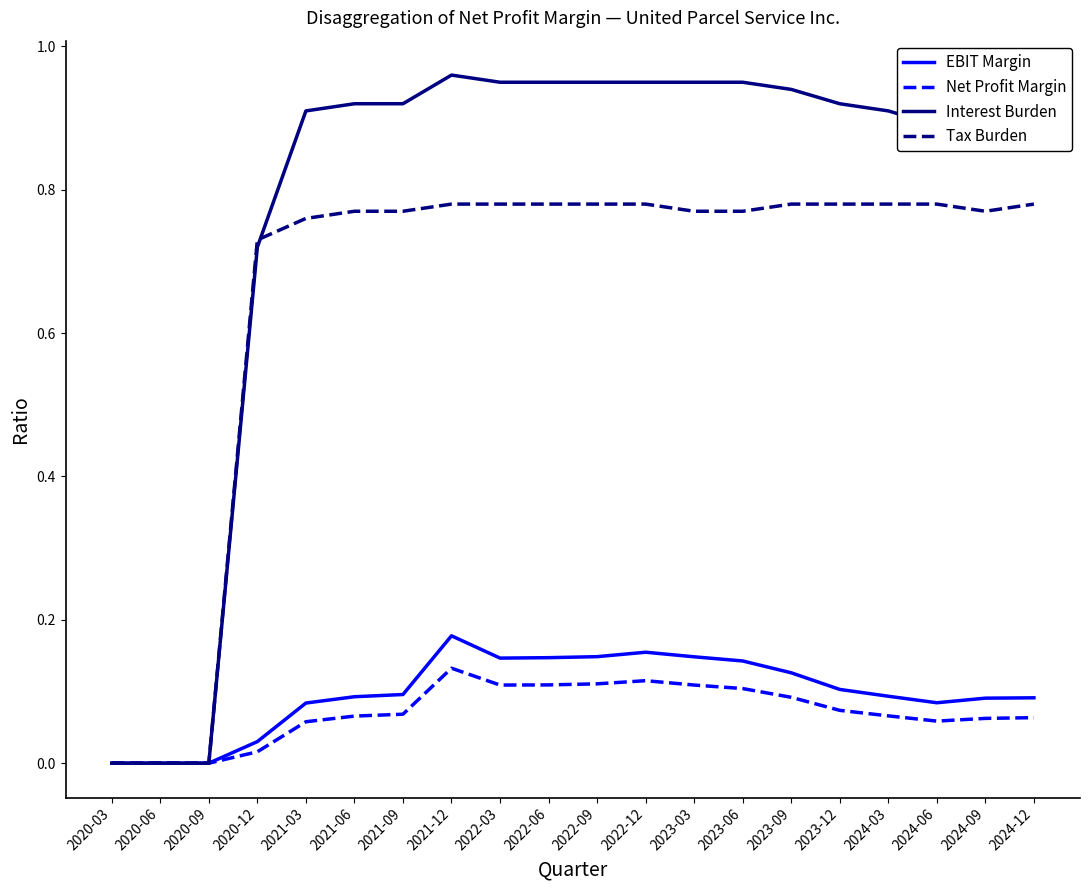

Which series has the widest spread of values?

Interest Burden